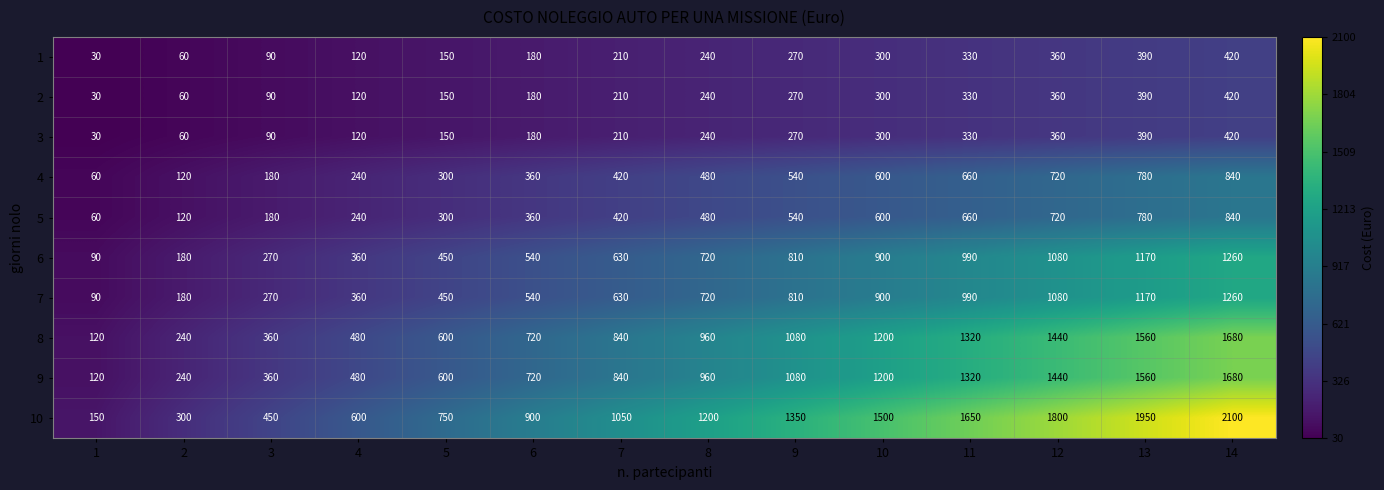

Which series changed the most between 7 and 9?

10